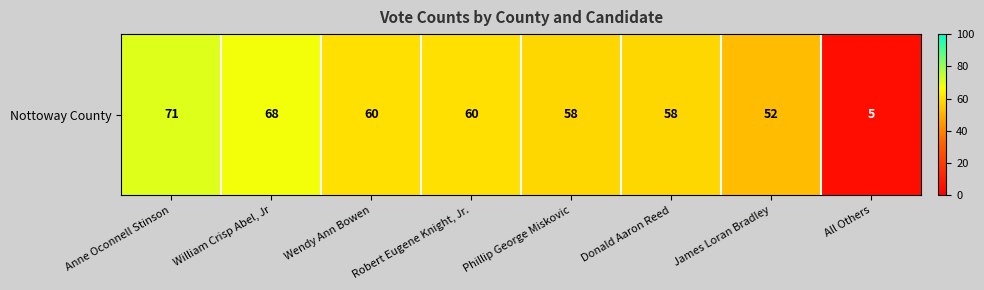

List the labels in order of value, largest first.

Anne Oconnell Stinson, William Crisp Abel, Jr, Wendy Ann Bowen, Robert Eugene Knight, Jr., Phillip George Miskovic, Donald Aaron Reed, James Loran Bradley, All Others